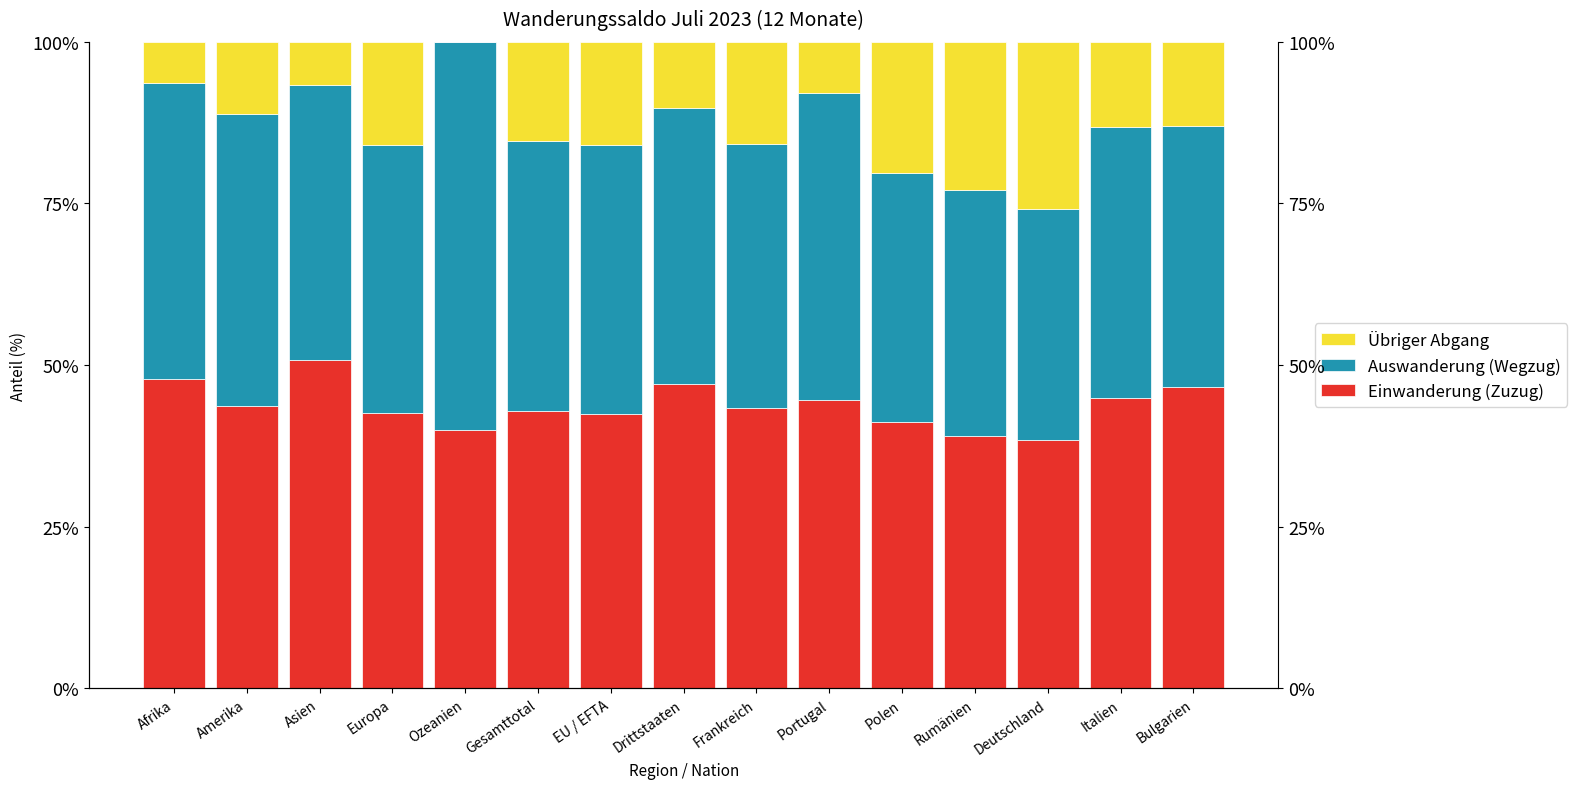

Reading left to right, transcribe all the data shown in this chart.

Einwanderung (Zuzug): Afrika=47.9	Amerika=43.7	Asien=50.8	Europa=42.5	Ozeanien=40.0	Gesamttotal=42.9	EU / EFTA=42.4	Drittstaaten=47.0	Frankreich=43.4	Portugal=44.7	Polen=41.2	Rumänien=39.1	Deutschland=38.4	Italien=44.9	Bulgarien=46.6
Auswanderung (Wegzug): Afrika=45.7	Amerika=45.2	Asien=42.5	Europa=41.5	Ozeanien=60.0	Gesamttotal=41.8	EU / EFTA=41.6	Drittstaaten=42.7	Frankreich=40.9	Portugal=47.4	Polen=38.5	Rumänien=38.0	Deutschland=35.7	Italien=41.9	Bulgarien=40.4
Übriger Abgang: Afrika=6.4	Amerika=11.1	Asien=6.7	Europa=16.0	Ozeanien=0.0	Gesamttotal=15.3	EU / EFTA=16.0	Drittstaaten=10.3	Frankreich=15.8	Portugal=8.0	Polen=20.3	Rumänien=22.9	Deutschland=25.9	Italien=13.2	Bulgarien=13.0